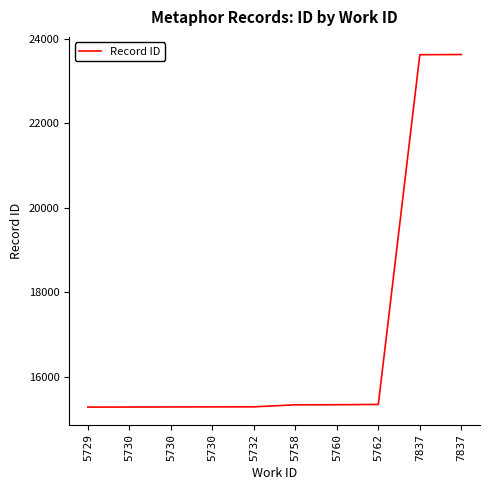

What is the approximate value at 5762, to the nearest 50?

15350